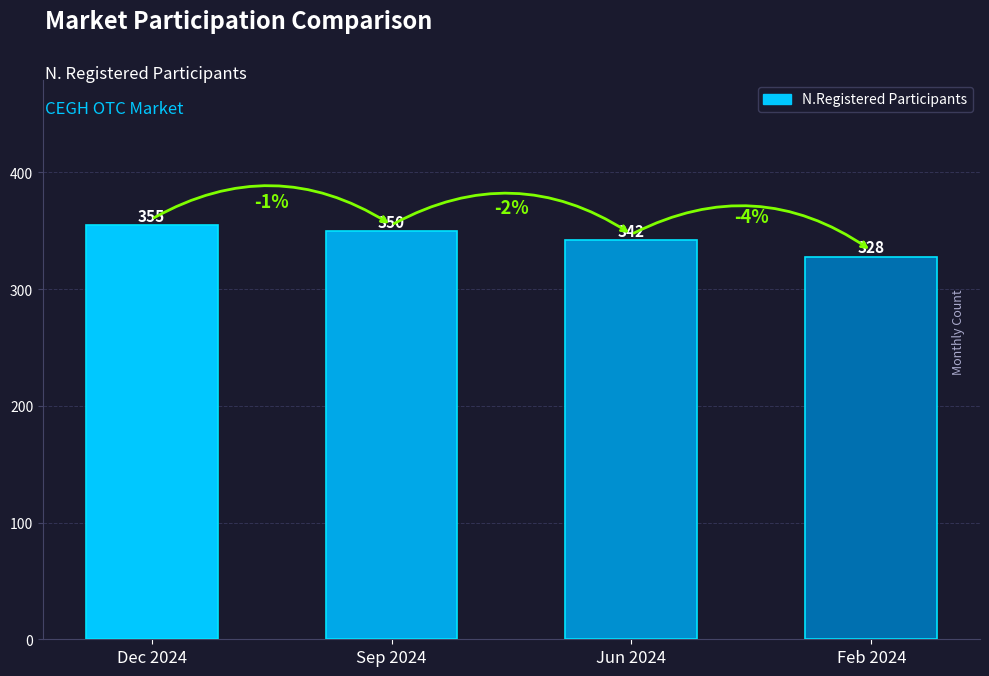

How many values are between 342 and 355?

3